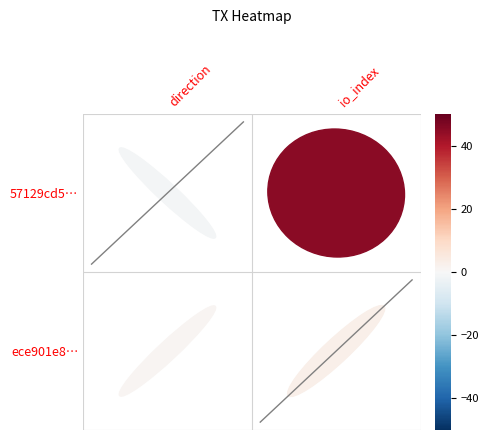

At how many categories does at least one series exceed 0?

2